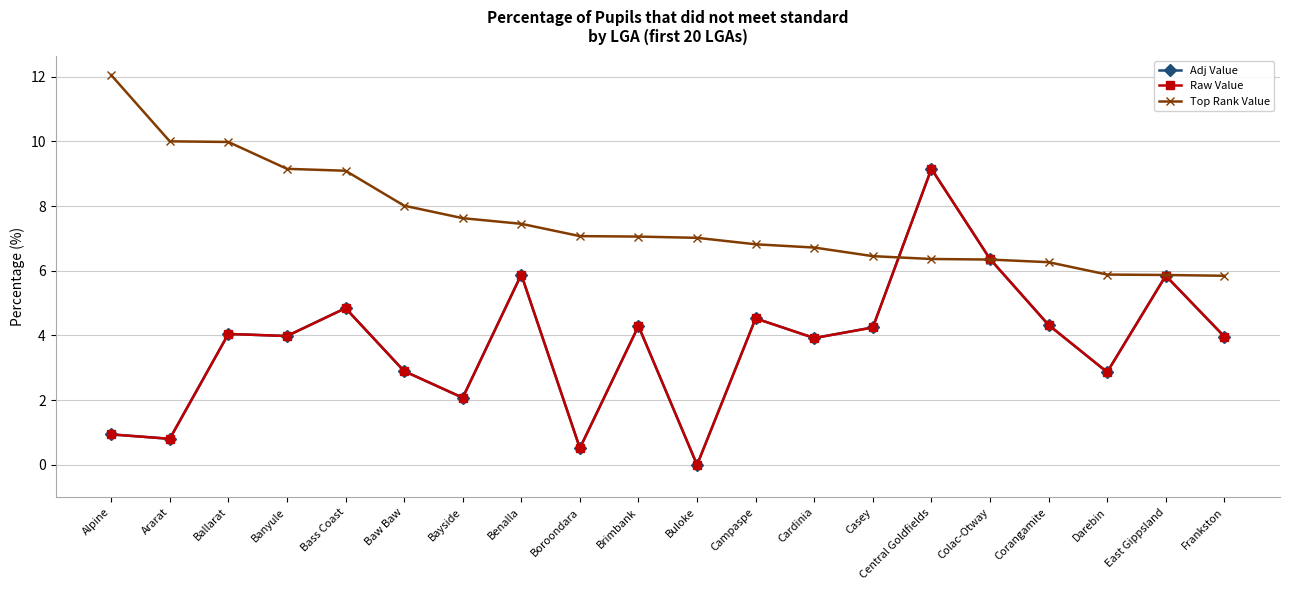

Between which two adjacent categories do Top Rank Value and Adj Value first intersect?

Casey and Central Goldfields